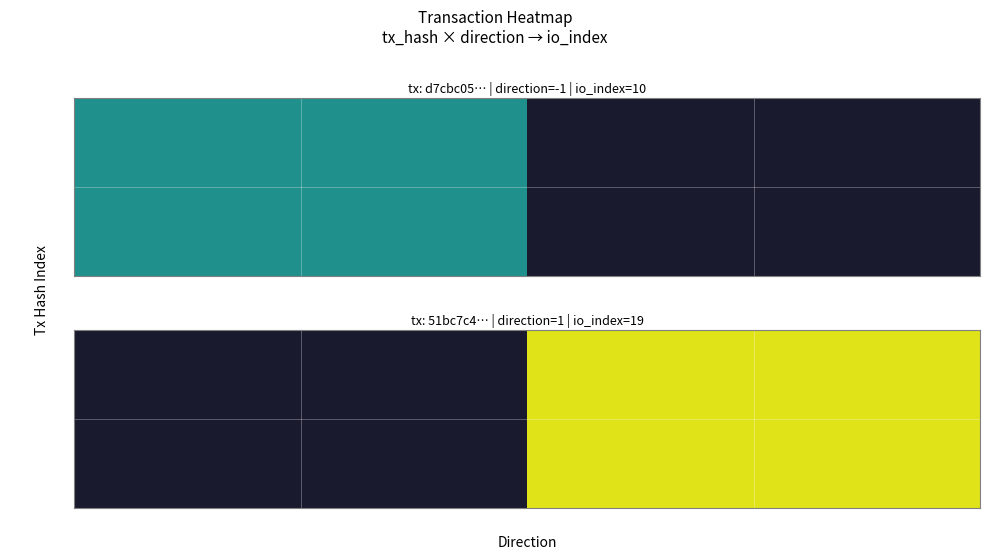

At which category does the chart reach its peak across all series?

1